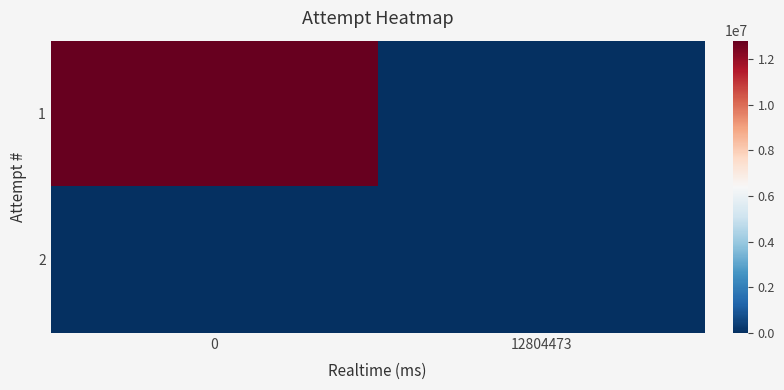

Which series changed the most between 0 and 12804473?

1